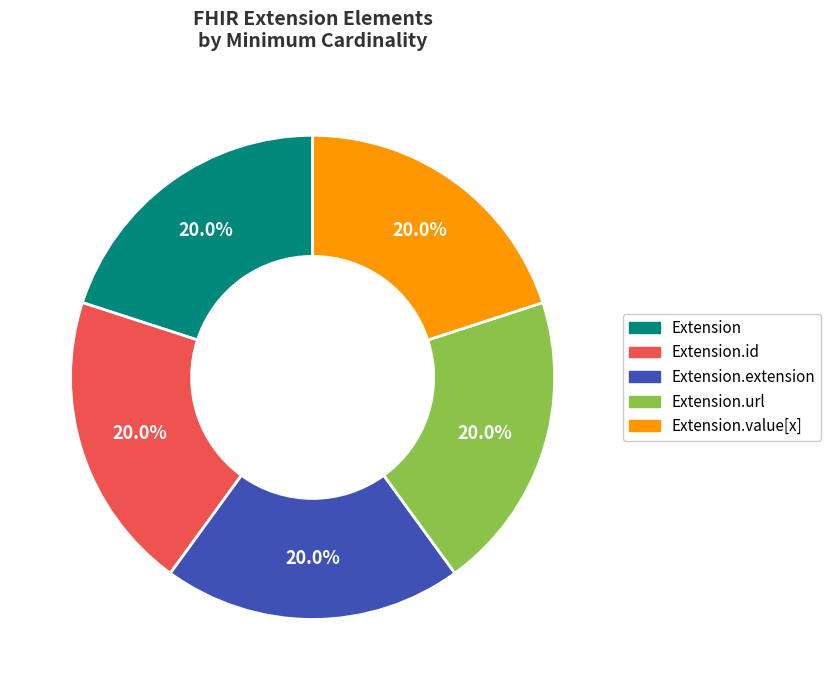

Does any single category account for the majority?

No